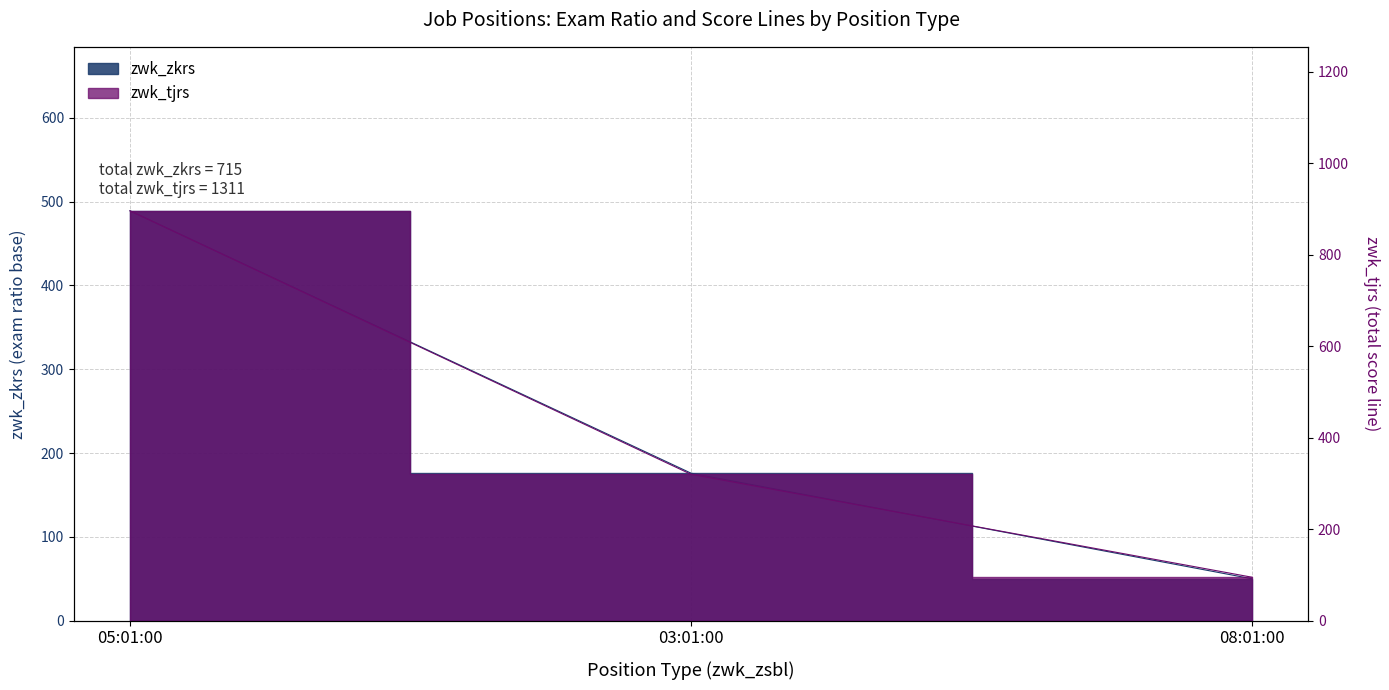

What is the sum of all values?

715